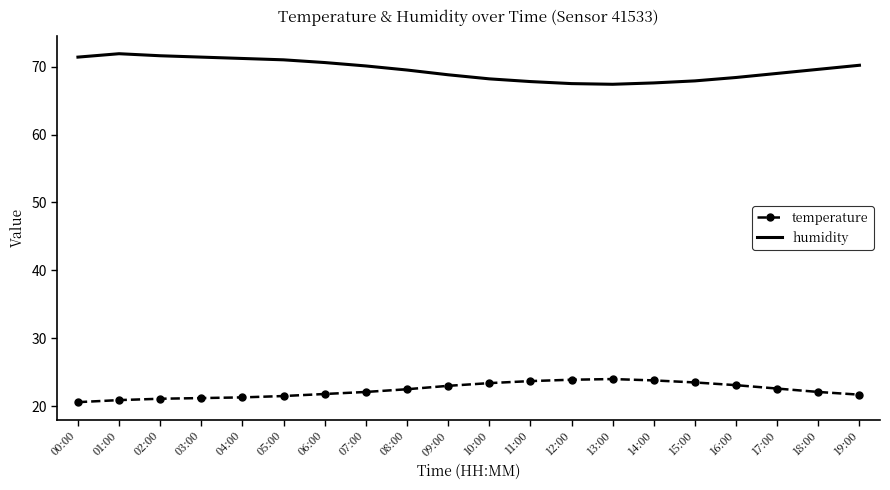

What is the average value of the humidity series?

69.6